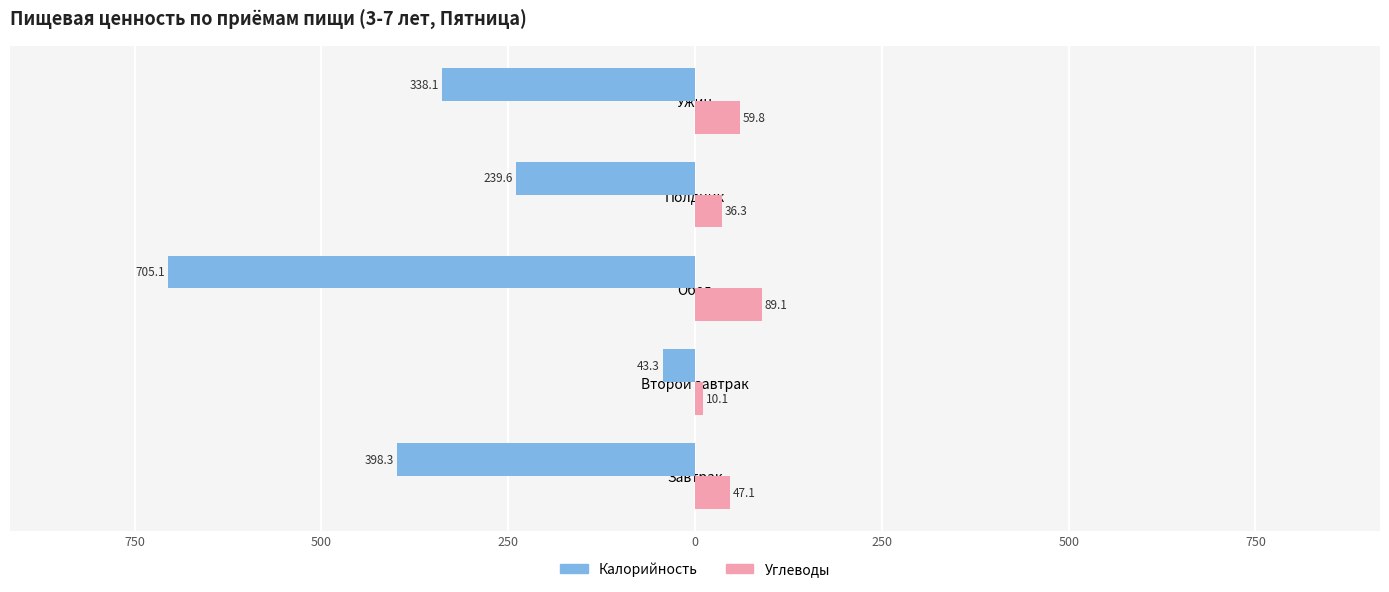

What are all the series names shown in the legend?

Калорийность, Углеводы